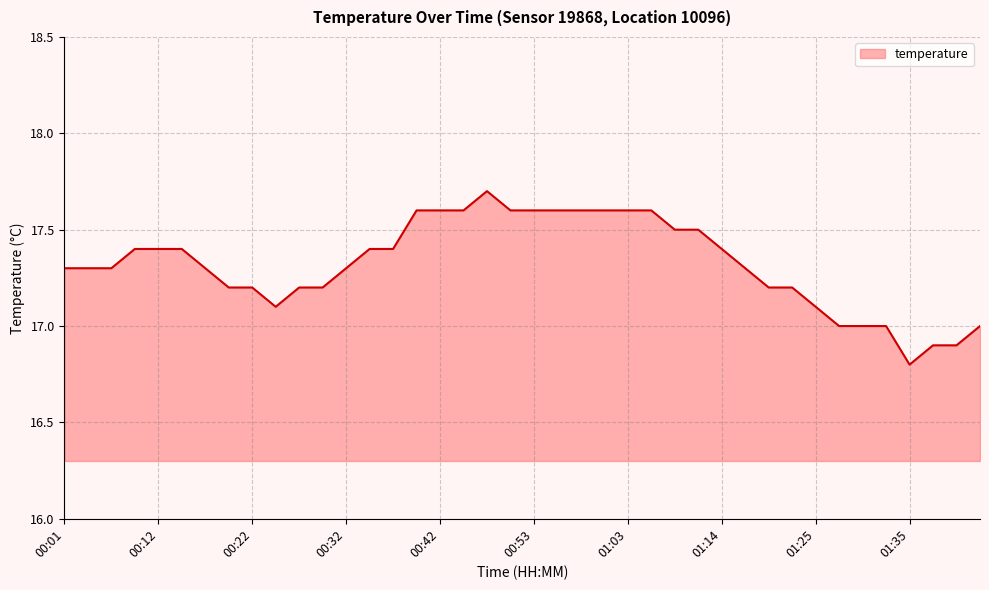

How many series are shown in this chart?

1